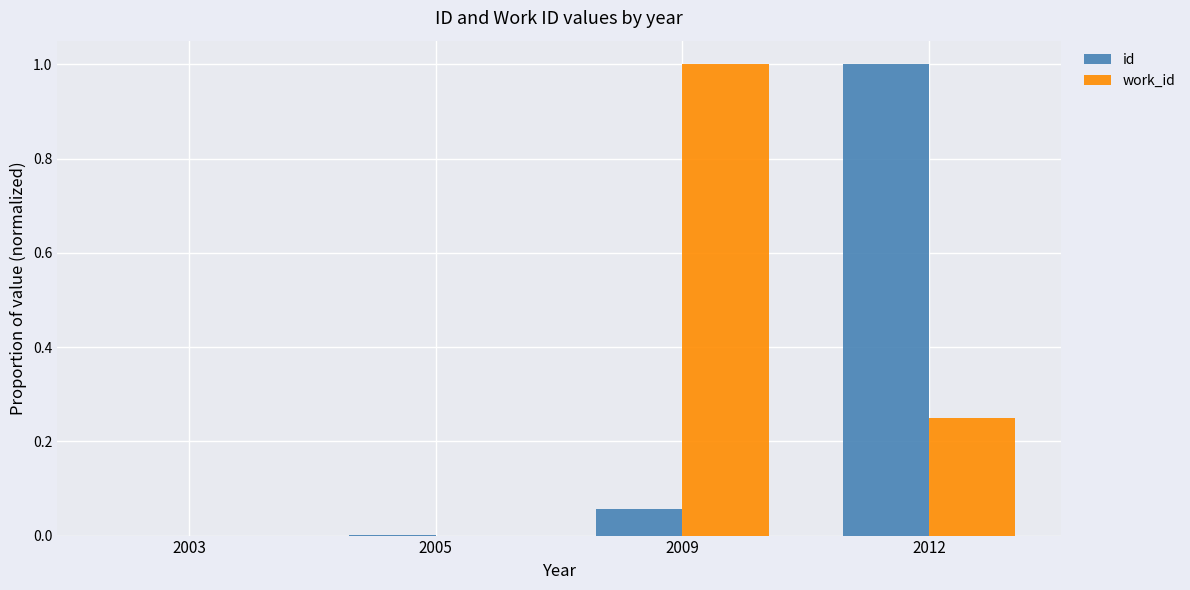

Which series changed the most between 2003 and 2009?

work_id